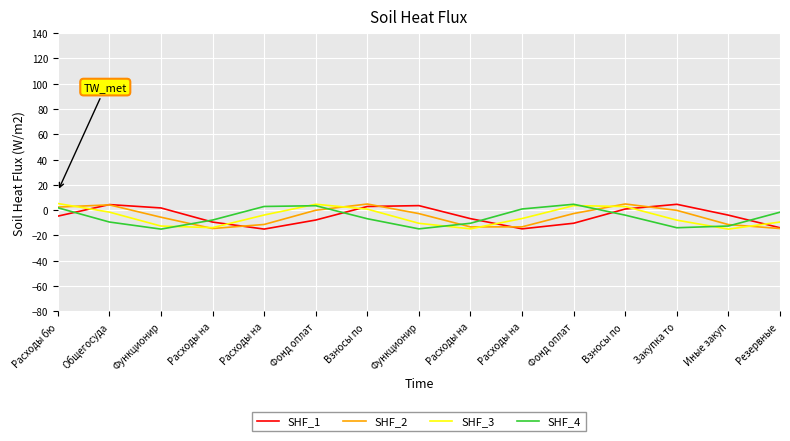

List the series in order of their overall mean, highest first.

SHF_1, SHF_2, SHF_3, SHF_4